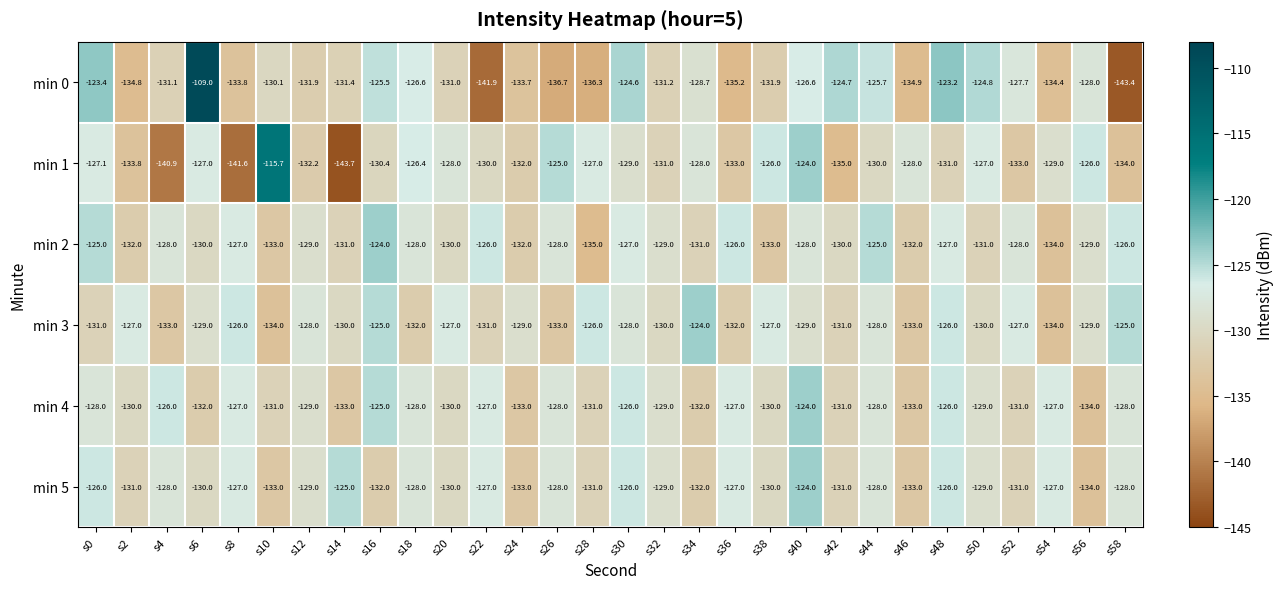

Which series has the widest spread of values?

min 0